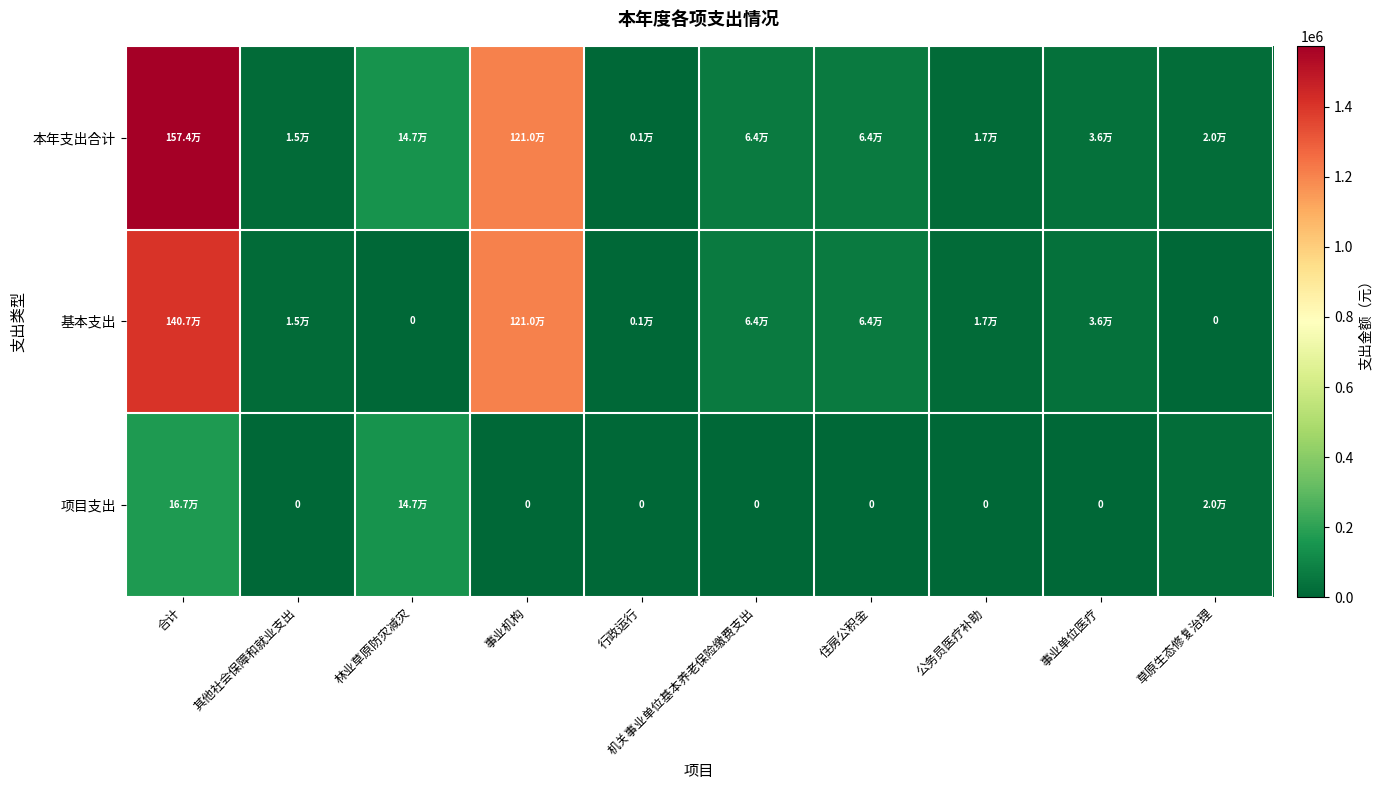

Count the number of data series in this chart.

3